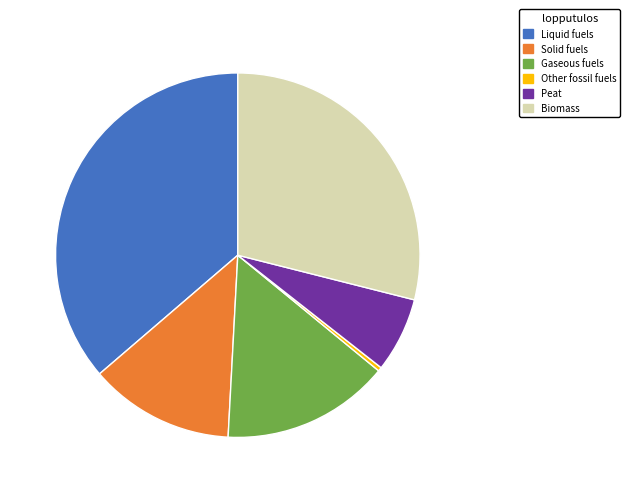

Between Liquid fuels and Other fossil fuels, which is larger?

Liquid fuels